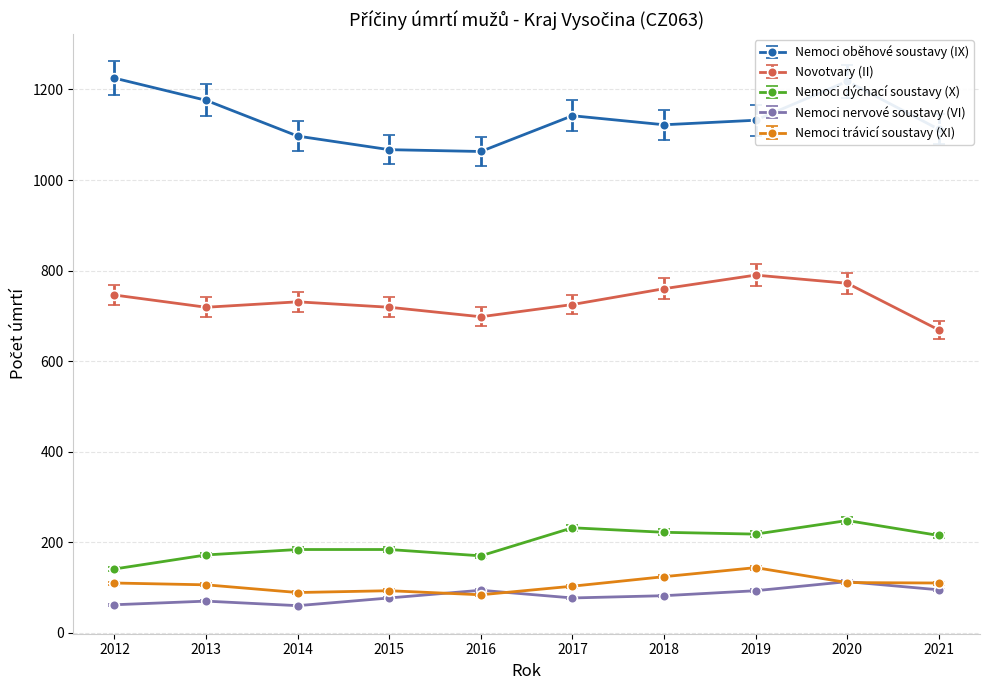

True or false: Nemoci nervové soustavy (VI) and Nemoci dýchací soustavy (X) intersect in this chart.

False